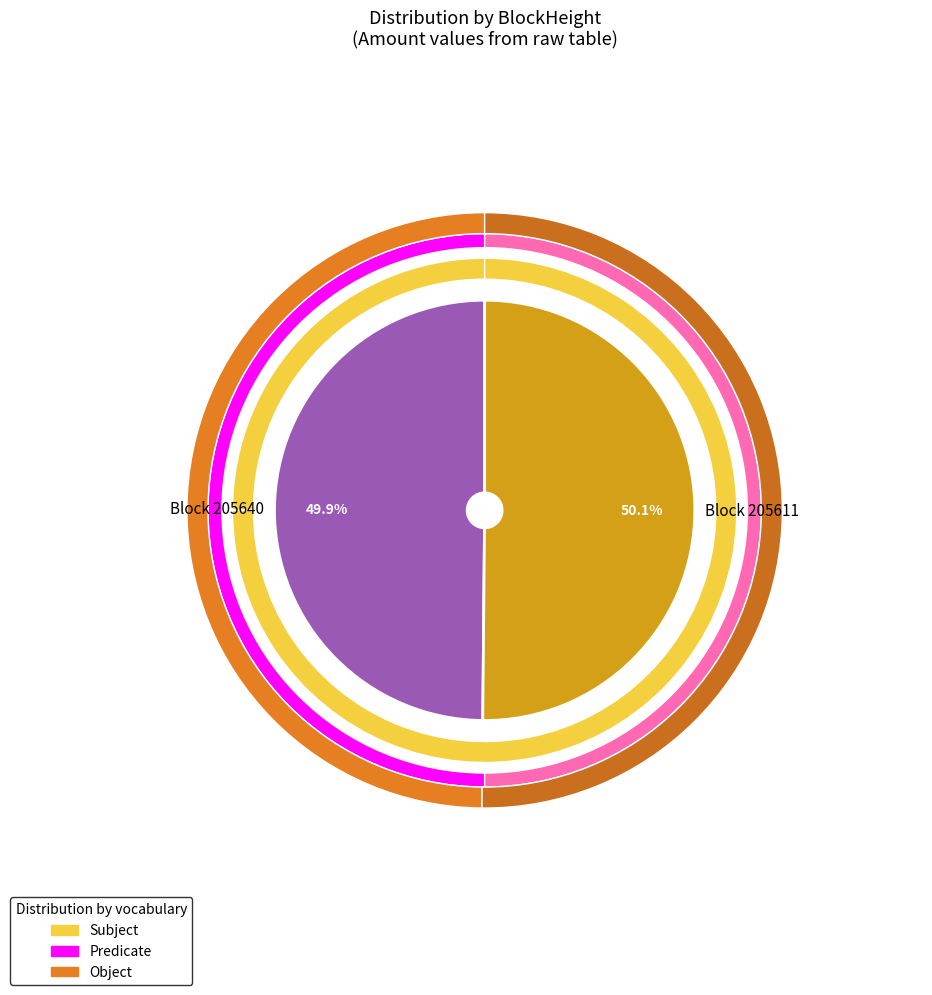

What is the largest slice in the pie chart?

205611